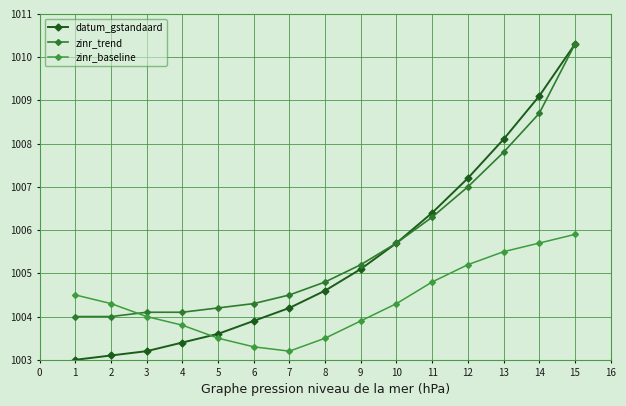

Is it true that zinr_baseline equals 339.2 at 1?

False